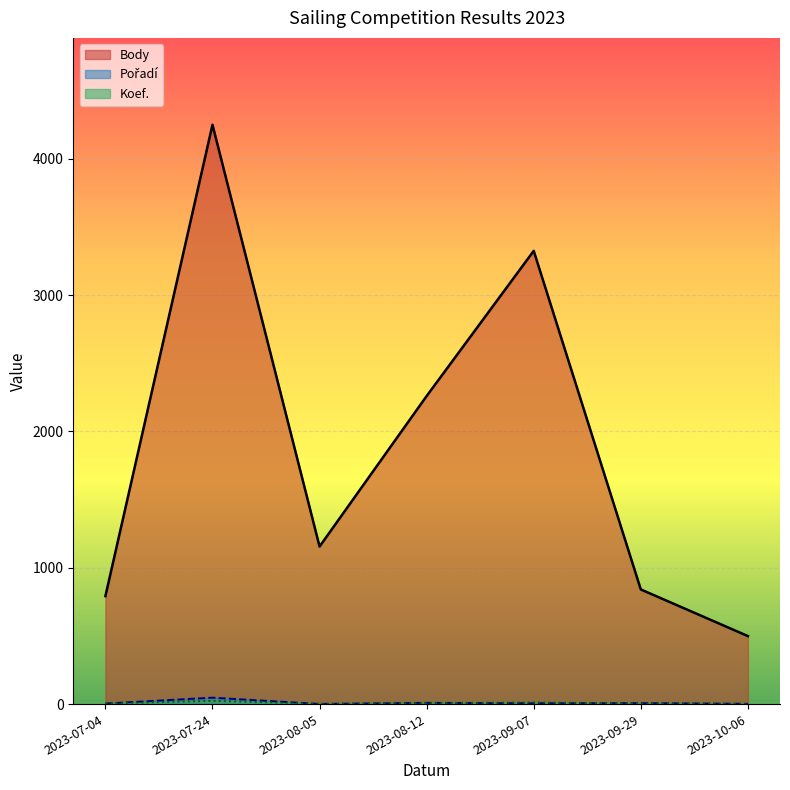

The value of Body at 2023-07-04 is 1298. True or false?

False